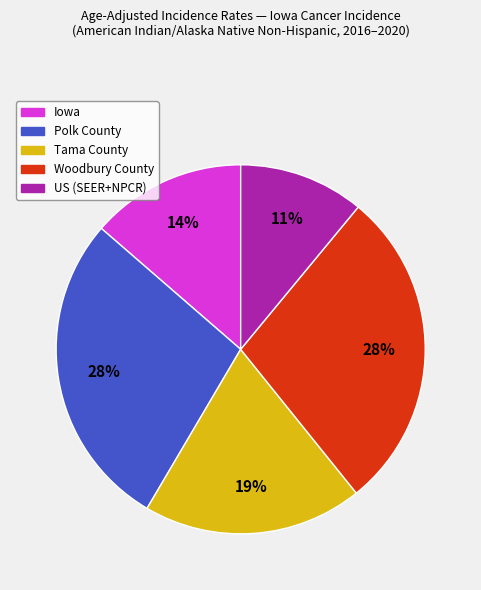

How many segments does this pie chart have?

5